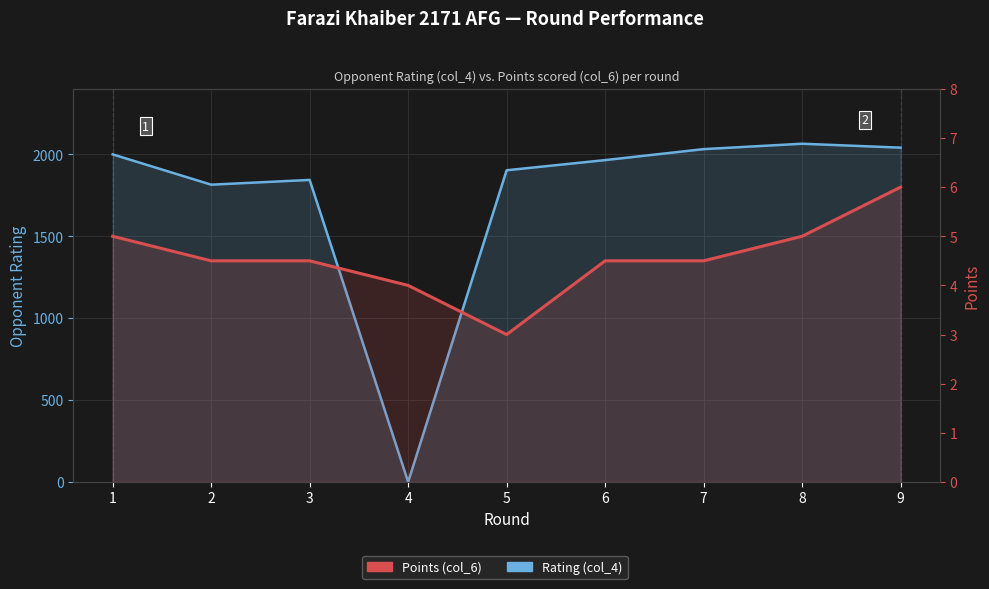

What value does the Points (col_6) series have at 5?

3.0